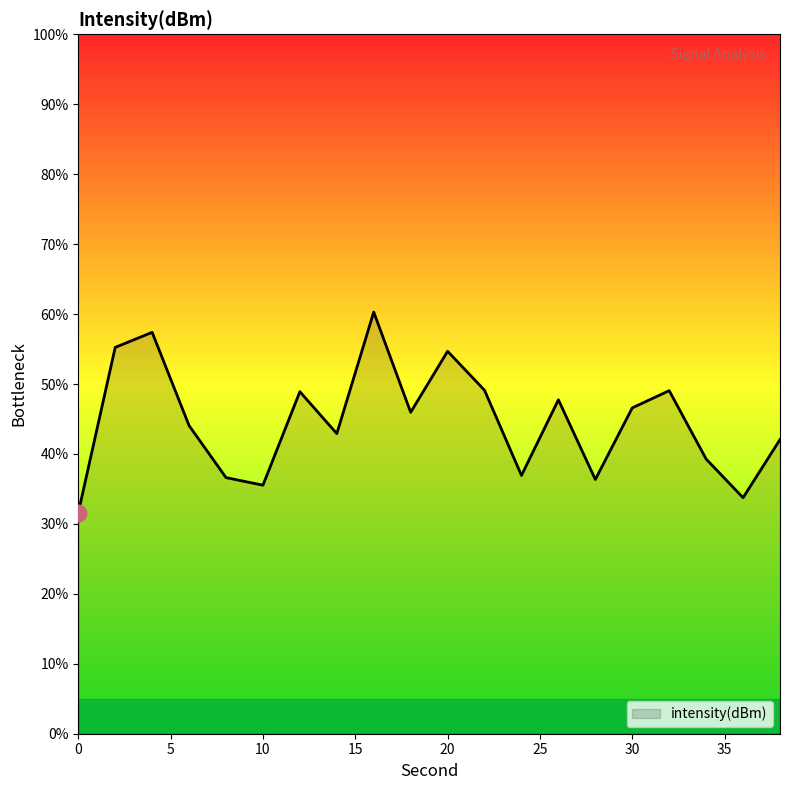

What is the minimum value shown in the chart?

31.6